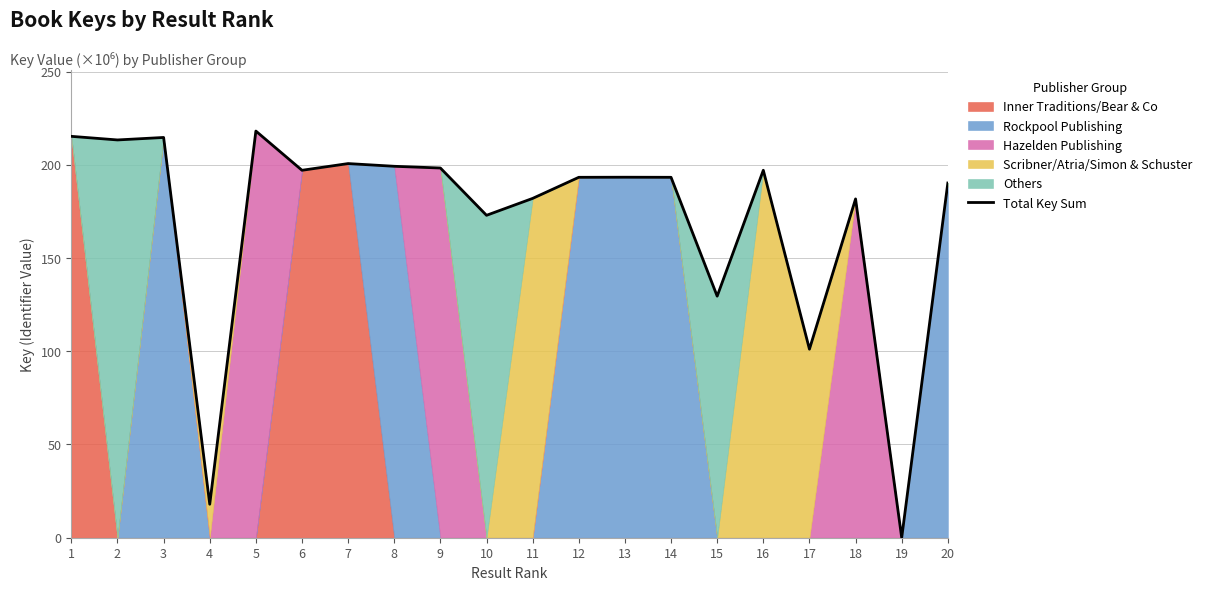

Reading left to right, transcribe all the data shown in this chart.

1=215.2	2=213.3	3=214.6	4=18.0	5=218.1	6=197.0	7=200.6	8=199.2	9=198.2	10=172.9	11=182.0	12=193.3	13=193.3	14=193.3	15=129.5	16=197.0	17=101.1	18=181.7	19=0.0	20=190.2